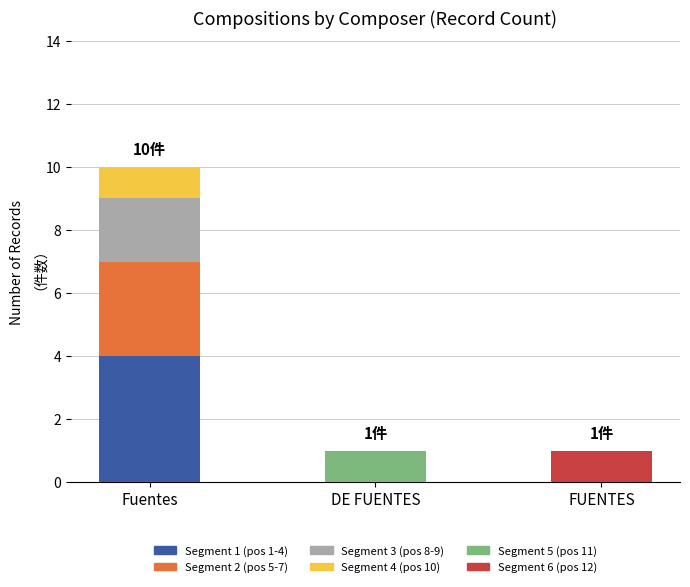

Which category has the highest value in the Segment 1 (pos 1-4) series?

Fuentes